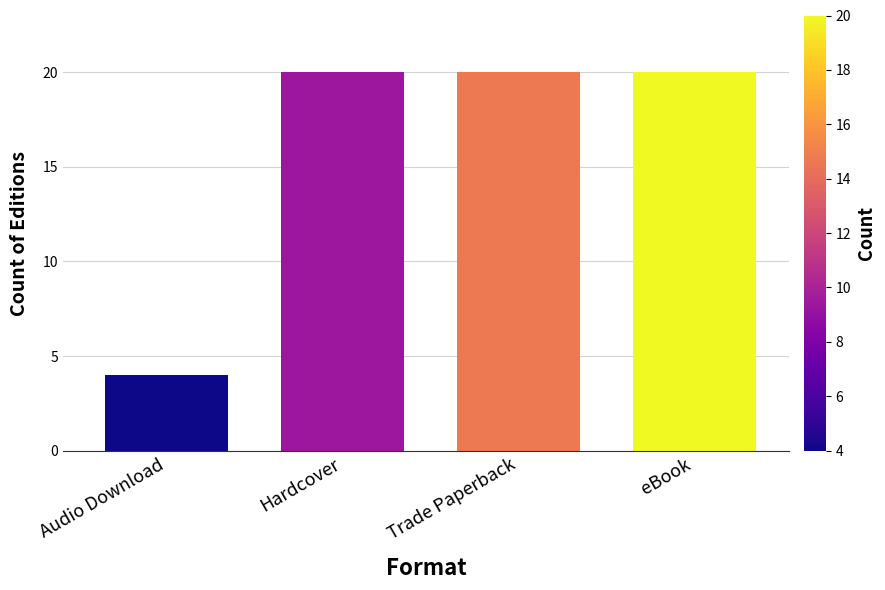

How many series are shown in this chart?

1